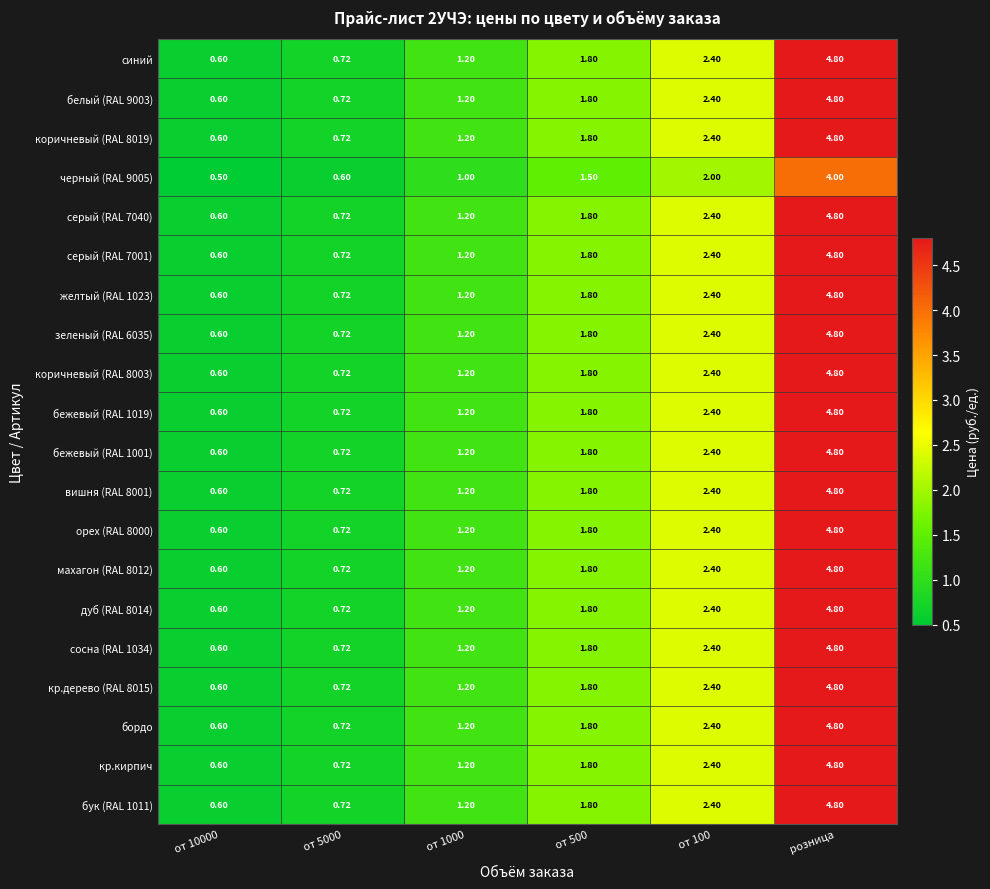

At which category is the sum across all series the highest?

розница